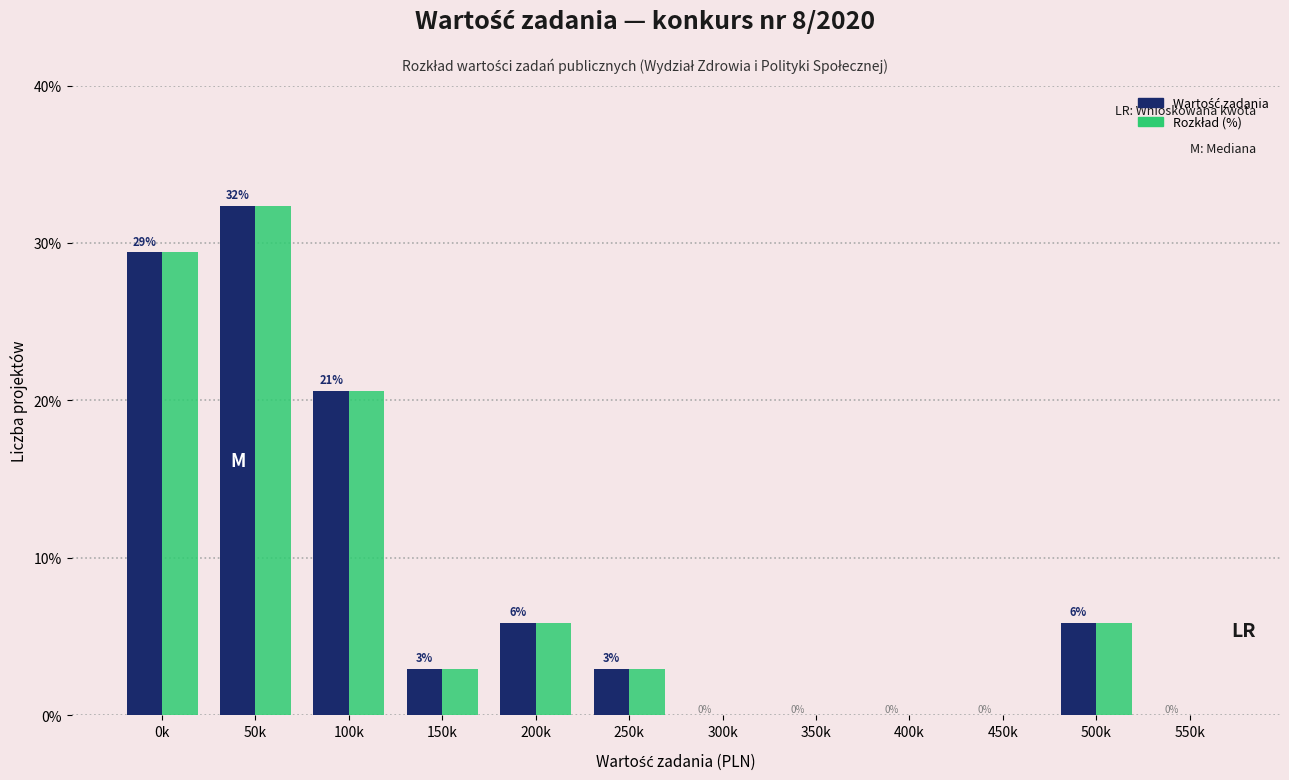

Does the chart contain stacked bars?

No